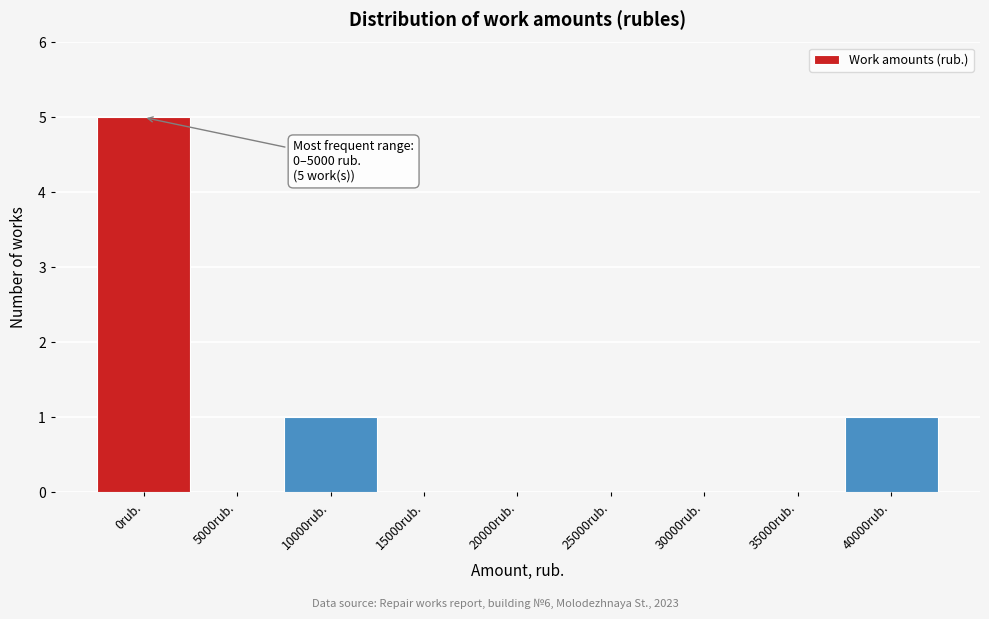

Reading right to left, transcribe all the data shown in this chart.

40000rub.=1	35000rub.=0	30000rub.=0	25000rub.=0	20000rub.=0	15000rub.=0	10000rub.=1	5000rub.=0	0rub.=5